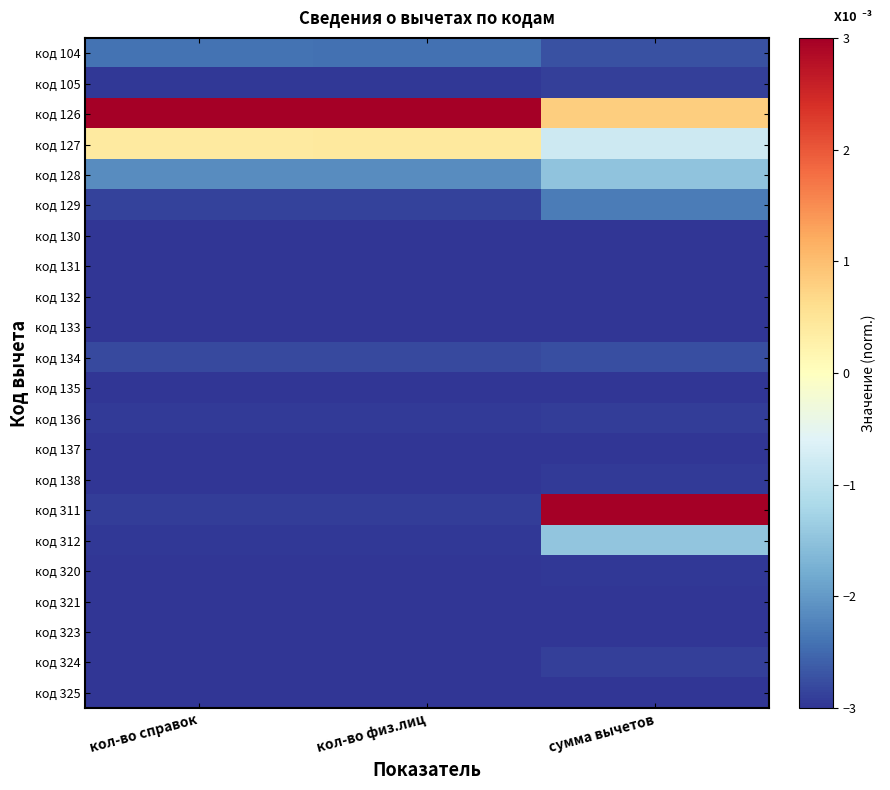

How many series are shown in this chart?

22